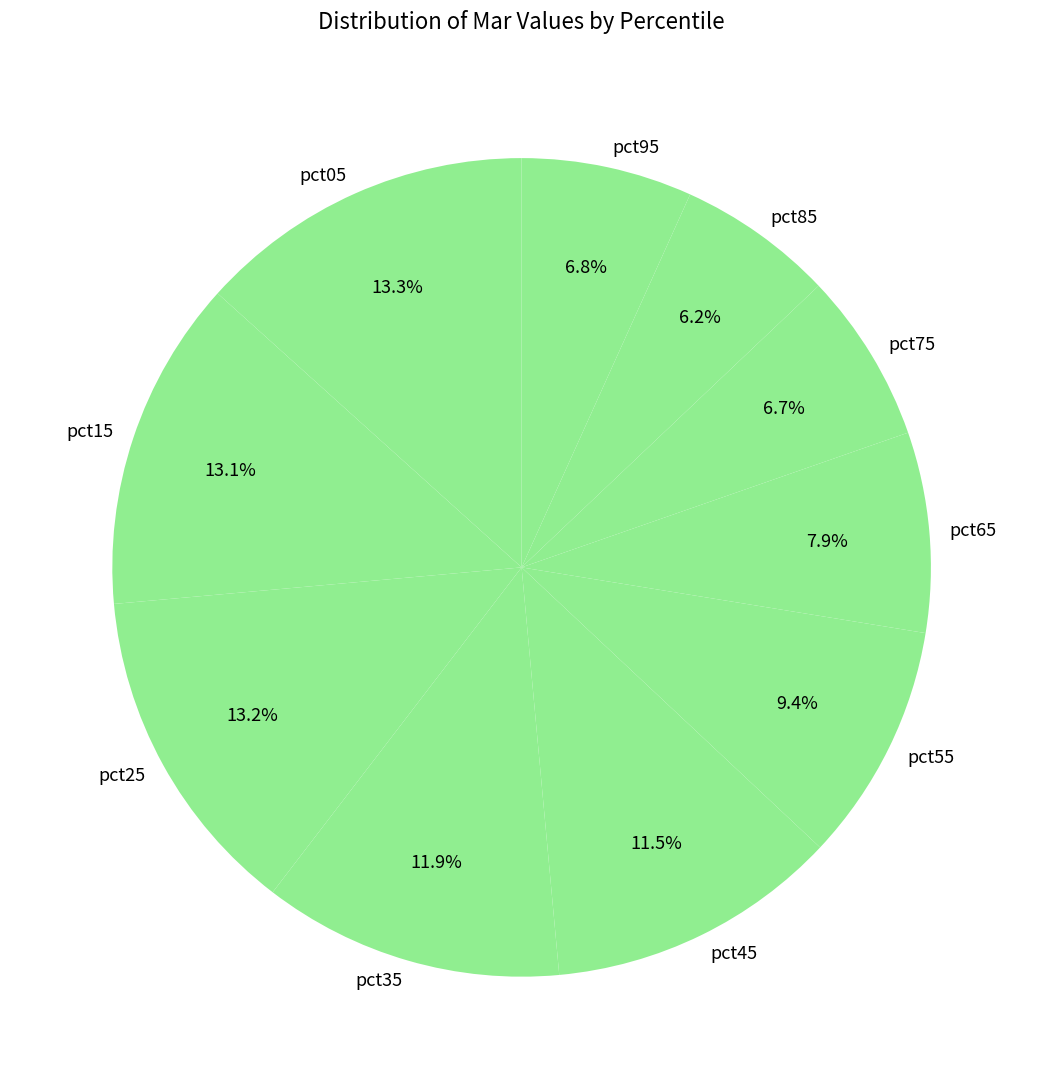

What is the ratio of the value at pct45 to the value at pct35?

1.0